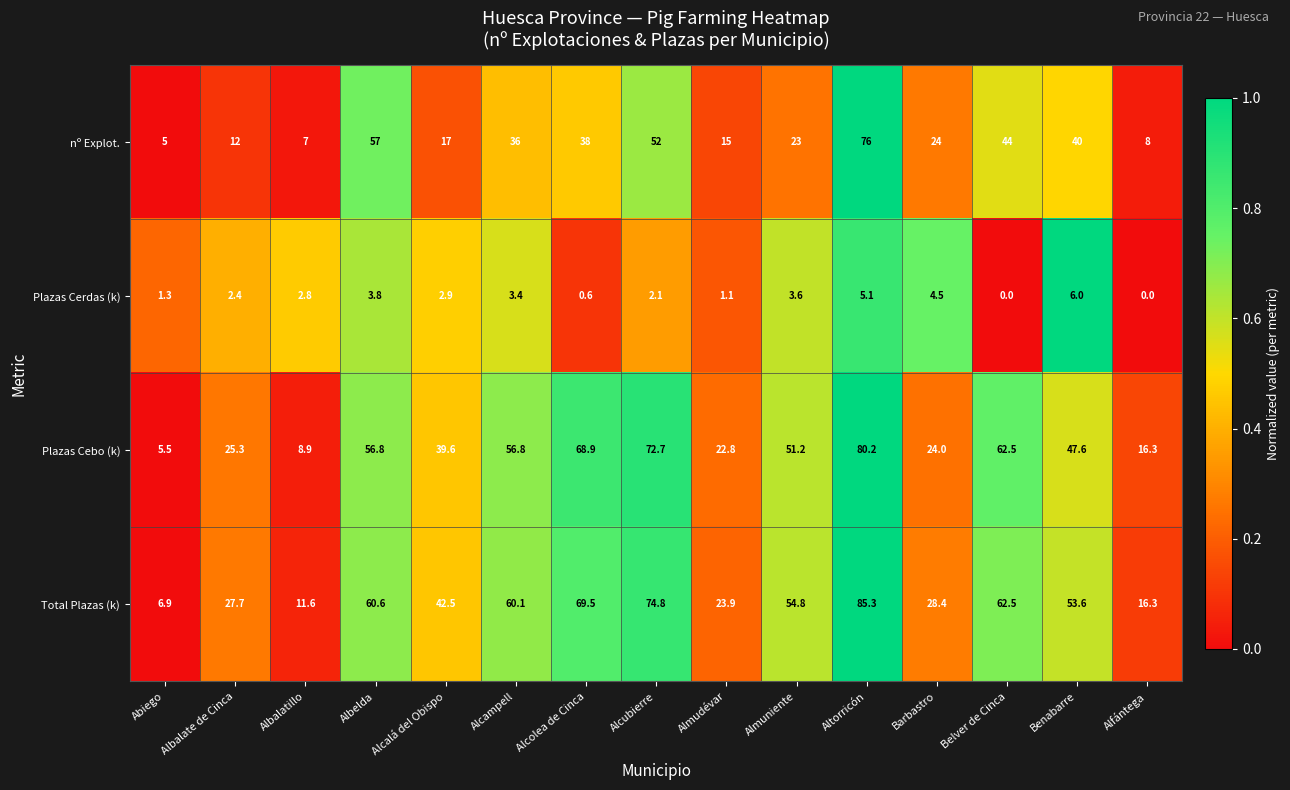

True or false: nº Explot. has a value of 36.0 at Alcampell.

True